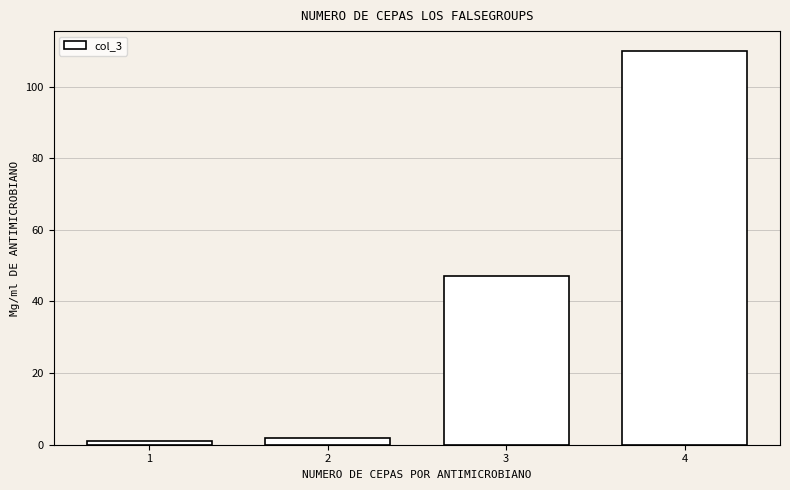

Reading right to left, transcribe all the data shown in this chart.

4=110	3=47	2=2	1=1